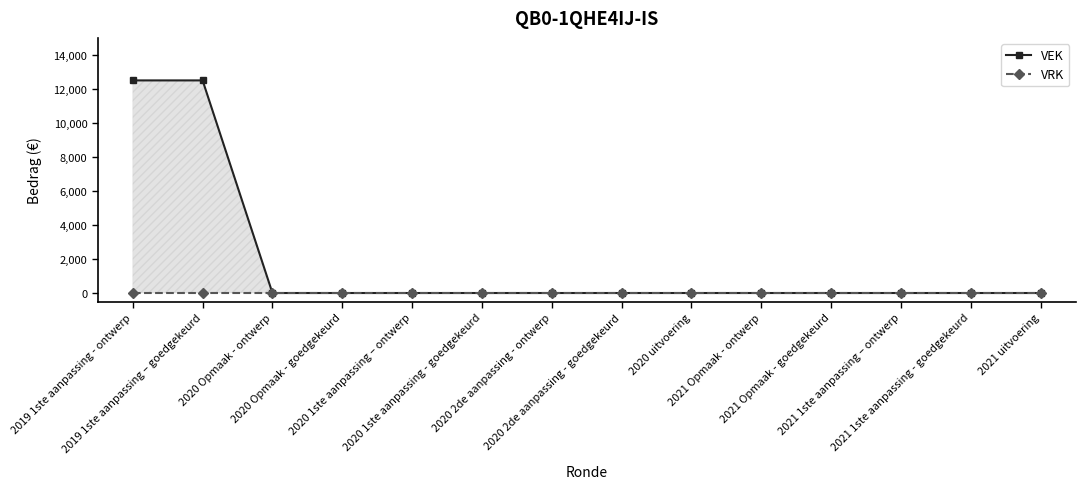

What are all the series names shown in the legend?

VEK, VRK